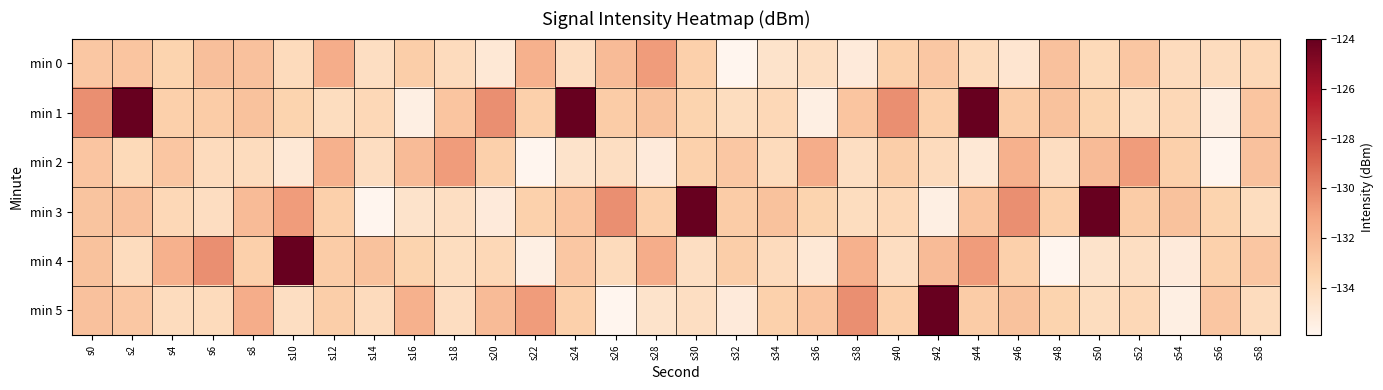

Reading left to right, transcribe all the data shown in this chart.

min 0: s0=-132.8	s2=-132.7	s4=-133.5	s6=-132.4	s8=-132.5	s10=-134.0	s12=-131.5	s14=-134.2	s16=-133.2	s18=-134.0	s20=-135.0	s22=-131.7	s24=-134.2	s26=-132.3	s28=-130.8	s30=-133.3	s32=-135.9	s34=-134.6	s36=-134.2	s38=-135.1	s40=-133.3	s42=-132.8	s44=-134.0	s46=-134.8	s48=-132.5	s50=-133.9	s52=-132.8	s54=-134.0	s56=-134.1	s58=-133.8
min 1: s0=-130.4	s2=-124.0	s4=-133.3	s6=-133.1	s8=-132.6	s10=-133.5	s12=-134.1	s14=-133.8	s16=-135.4	s18=-132.7	s20=-130.4	s22=-133.3	s24=-124.0	s26=-133.1	s28=-132.6	s30=-133.5	s32=-134.1	s34=-133.8	s36=-135.4	s38=-132.7	s40=-130.4	s42=-133.3	s44=-124.0	s46=-133.1	s48=-132.6	s50=-133.5	s52=-134.1	s54=-133.8	s56=-135.4	s58=-132.7
min 2: s0=-132.8	s2=-133.9	s4=-132.8	s6=-134.0	s8=-134.1	s10=-135.0	s12=-131.7	s14=-134.2	s16=-132.3	s18=-130.8	s20=-133.3	s22=-135.9	s24=-134.6	s26=-134.2	s28=-135.1	s30=-133.3	s32=-132.8	s34=-134.0	s36=-131.5	s38=-134.2	s40=-133.2	s42=-134.0	s44=-135.0	s46=-131.7	s48=-134.2	s50=-132.3	s52=-130.8	s54=-133.3	s56=-135.9	s58=-132.5
min 3: s0=-132.7	s2=-132.5	s4=-133.8	s6=-134.2	s8=-132.3	s10=-130.8	s12=-133.3	s14=-135.9	s16=-134.6	s18=-134.2	s20=-135.1	s22=-133.3	s24=-132.7	s26=-130.4	s28=-133.3	s30=-124.0	s32=-133.1	s34=-132.6	s36=-133.5	s38=-134.1	s40=-133.8	s42=-135.4	s44=-132.7	s46=-130.4	s48=-133.3	s50=-124.0	s52=-133.1	s54=-132.6	s56=-133.5	s58=-134.1
min 4: s0=-132.6	s2=-134.1	s4=-131.7	s6=-130.4	s8=-133.3	s10=-124.0	s12=-133.1	s14=-132.6	s16=-133.5	s18=-134.1	s20=-133.8	s22=-135.4	s24=-132.8	s26=-134.0	s28=-131.5	s30=-134.2	s32=-133.2	s34=-134.0	s36=-135.0	s38=-131.7	s40=-134.2	s42=-132.3	s44=-130.8	s46=-133.3	s48=-135.9	s50=-134.6	s52=-134.2	s54=-135.1	s56=-133.3	s58=-132.8
min 5: s0=-132.5	s2=-132.8	s4=-134.1	s6=-134.0	s8=-131.5	s10=-134.2	s12=-133.2	s14=-134.0	s16=-131.7	s18=-134.2	s20=-132.3	s22=-130.8	s24=-133.3	s26=-135.9	s28=-134.6	s30=-134.2	s32=-135.1	s34=-133.3	s36=-132.7	s38=-130.4	s40=-133.3	s42=-124.0	s44=-133.1	s46=-132.6	s48=-133.5	s50=-134.1	s52=-133.8	s54=-135.4	s56=-132.8	s58=-134.1